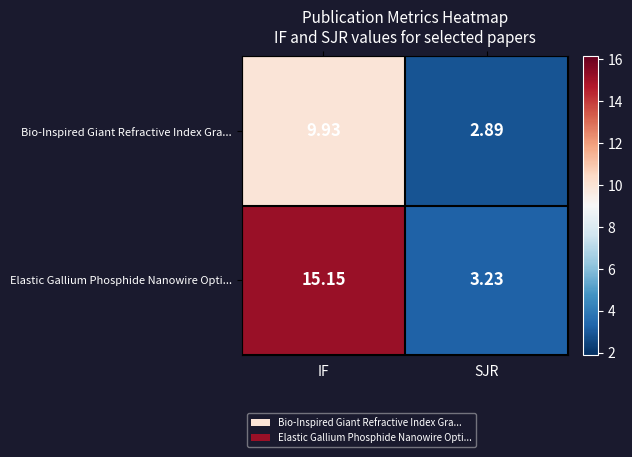

List the series in order of their peak value, highest first.

Elastic Gallium Phosphide Nanowire Opti..., Bio-Inspired Giant Refractive Index Gra...